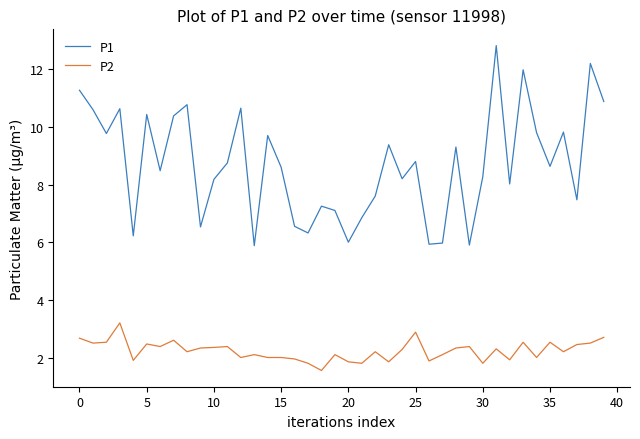

What are all the series names shown in the legend?

P1, P2